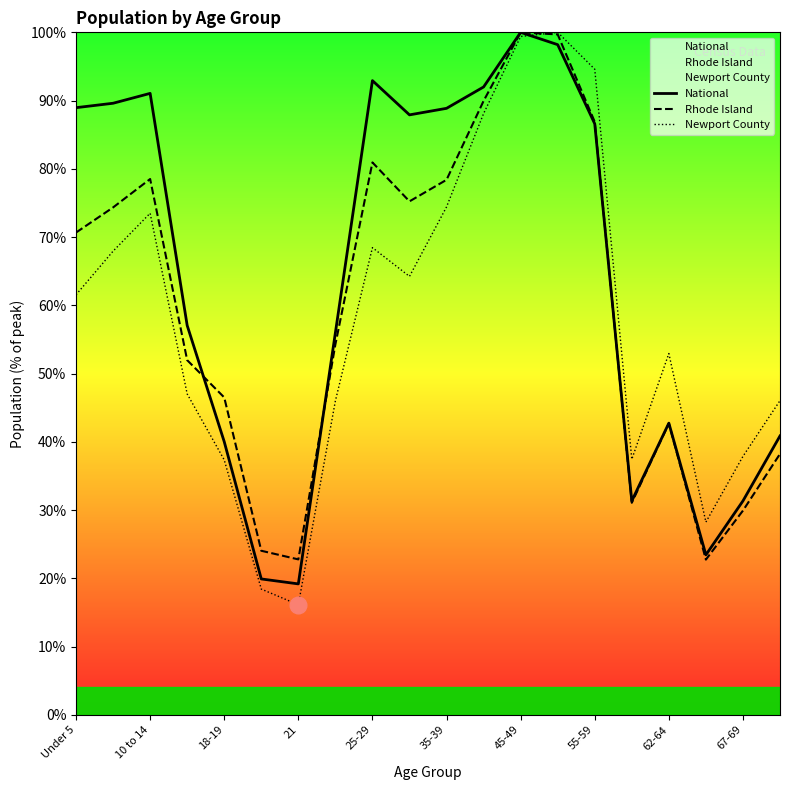

Which series has the widest spread of values?

Newport County